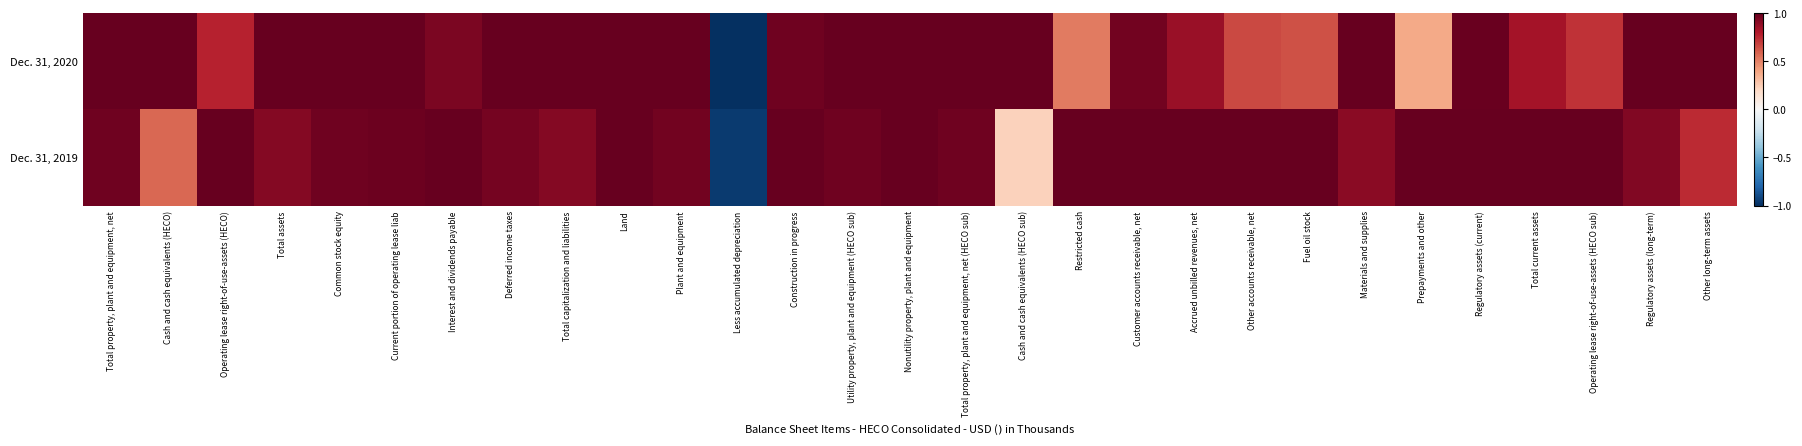

What is the minimum value shown in the chart?

-1.0